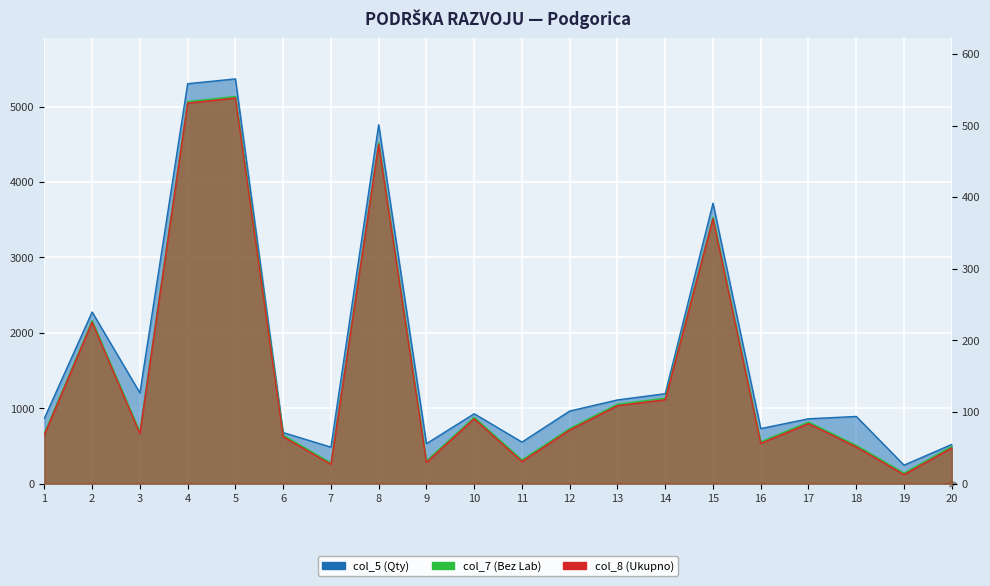

At which category is the sum across all series the highest?

5